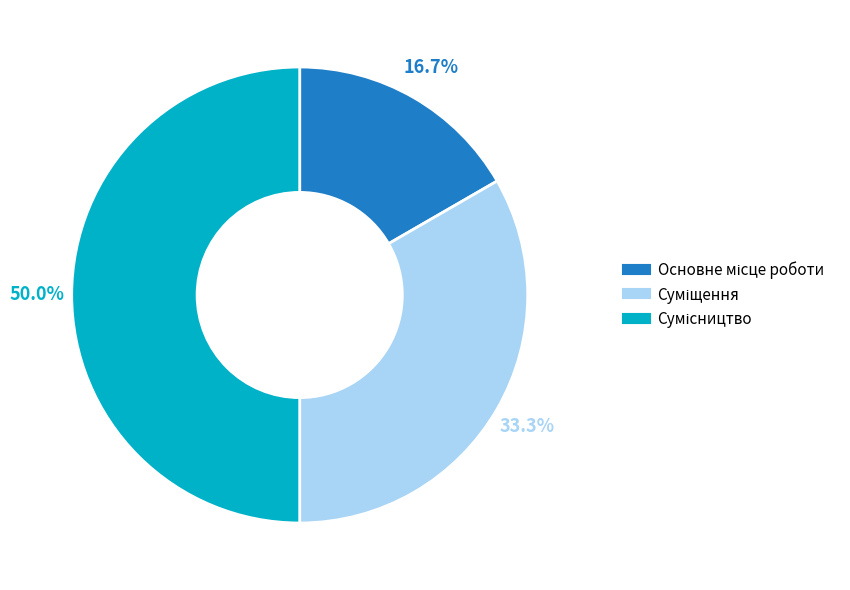

Which slice is the smallest?

Основне місце роботи